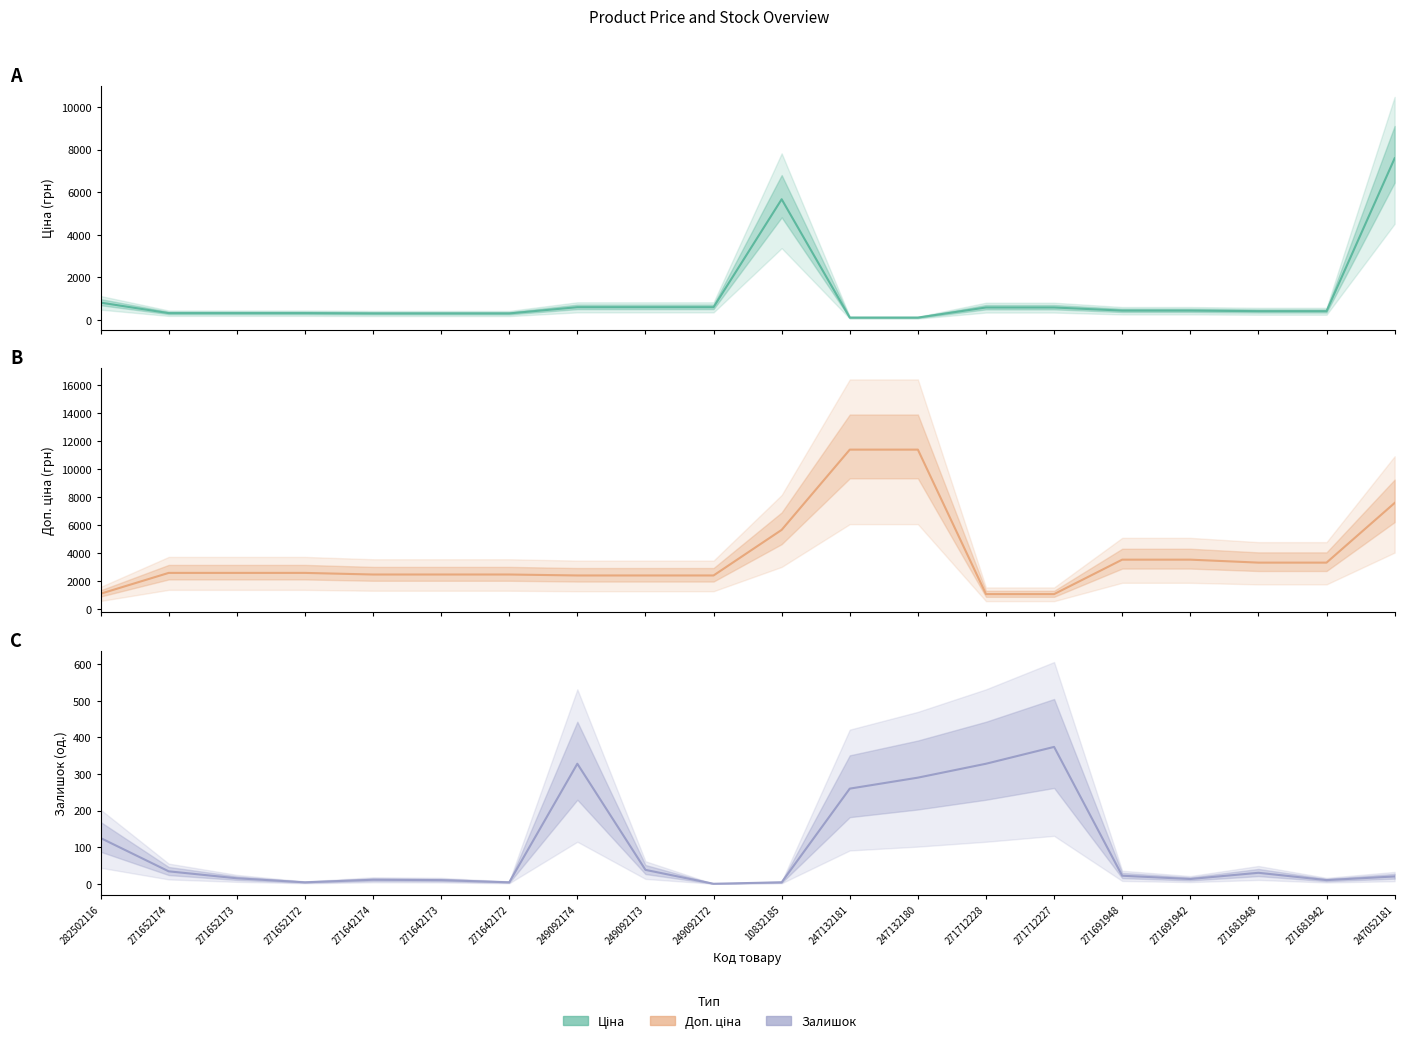

Rank the series by their average value, from highest to lowest.

Доп. ціна, Ціна, Залишок